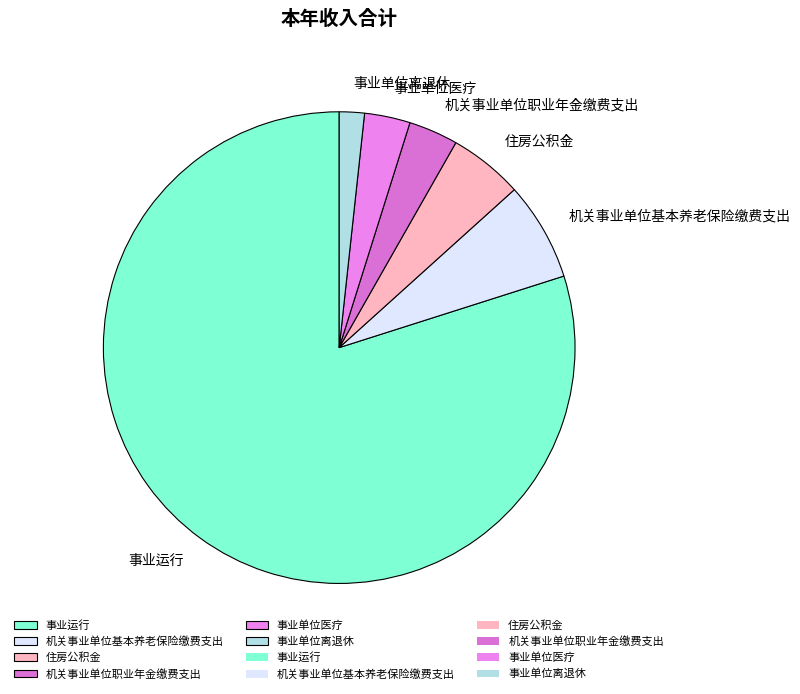

What is the ratio of the value at 机关事业单位职业年金缴费支出 to the value at 住房公积金?

0.7